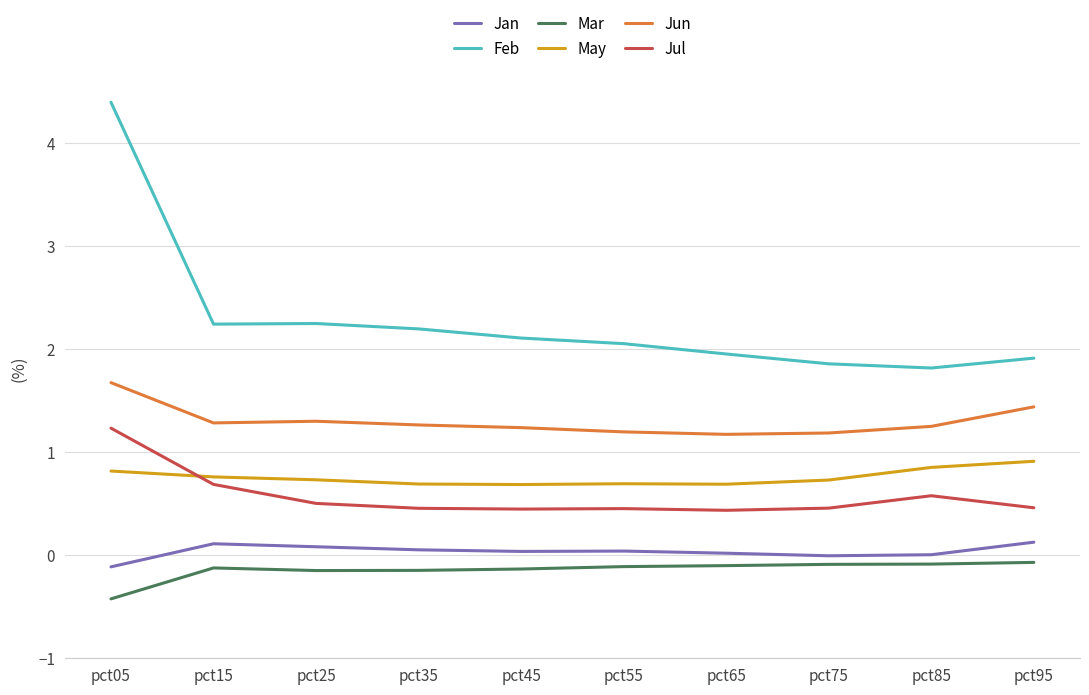

Is the value of Jul at pct55 greater than the value of Mar at pct05?

Yes